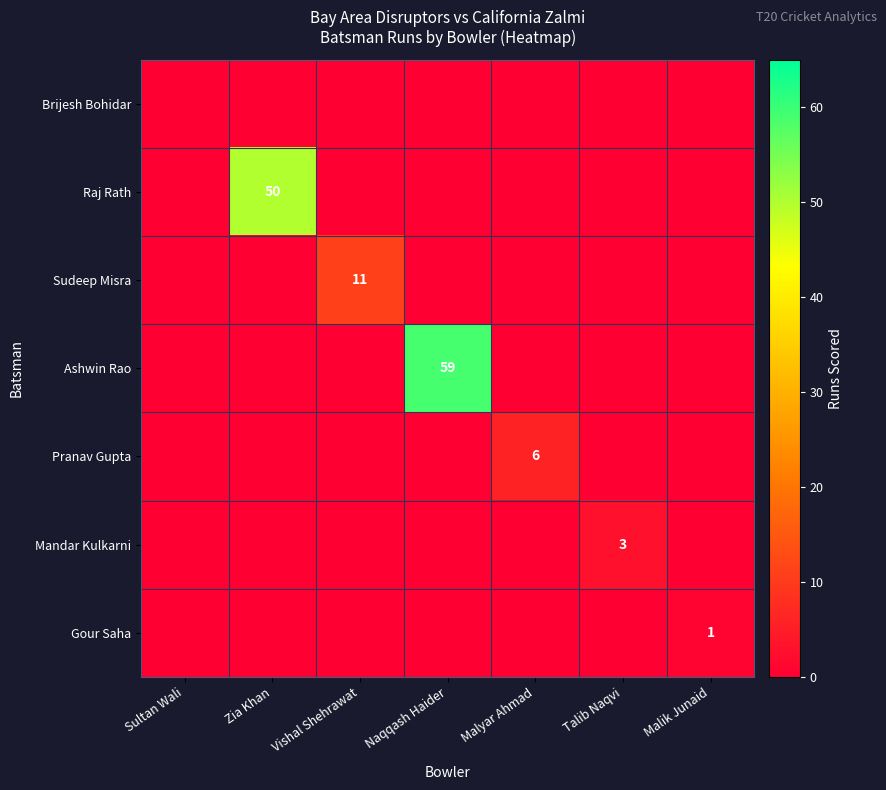

The Pranav Gupta series shows 6 at Malyar Ahmad. True or false?

True